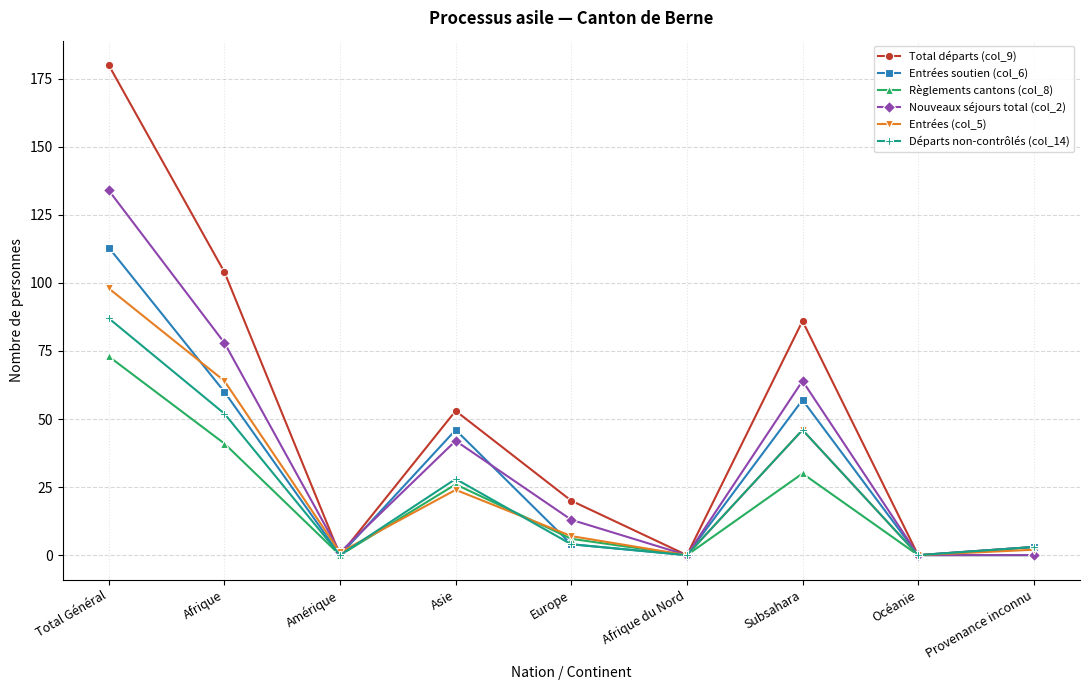

What position from the left is Provenance inconnu?

9